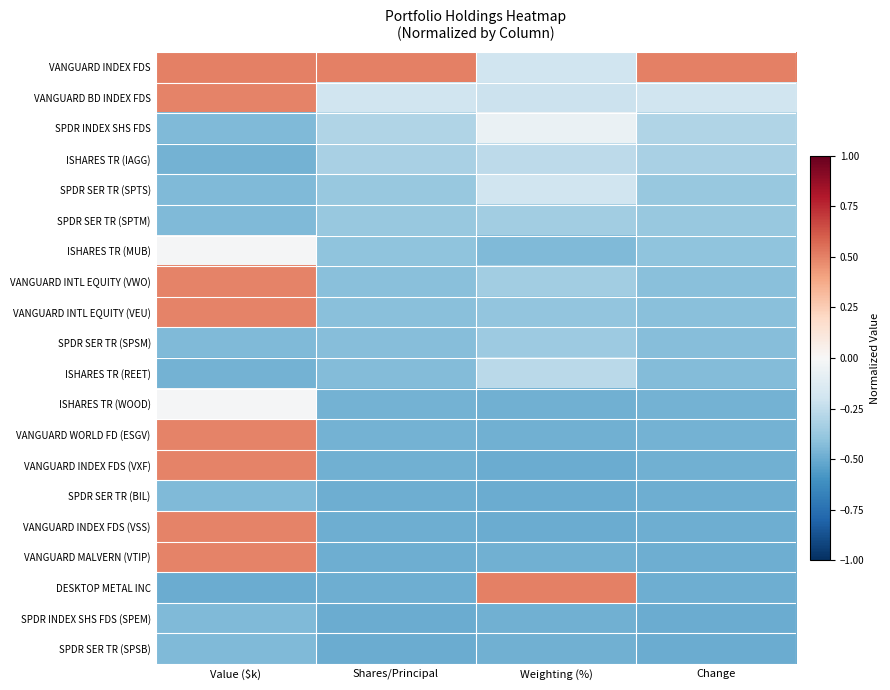

What is the difference between the highest and lowest values at Weighting (%)?

1.0